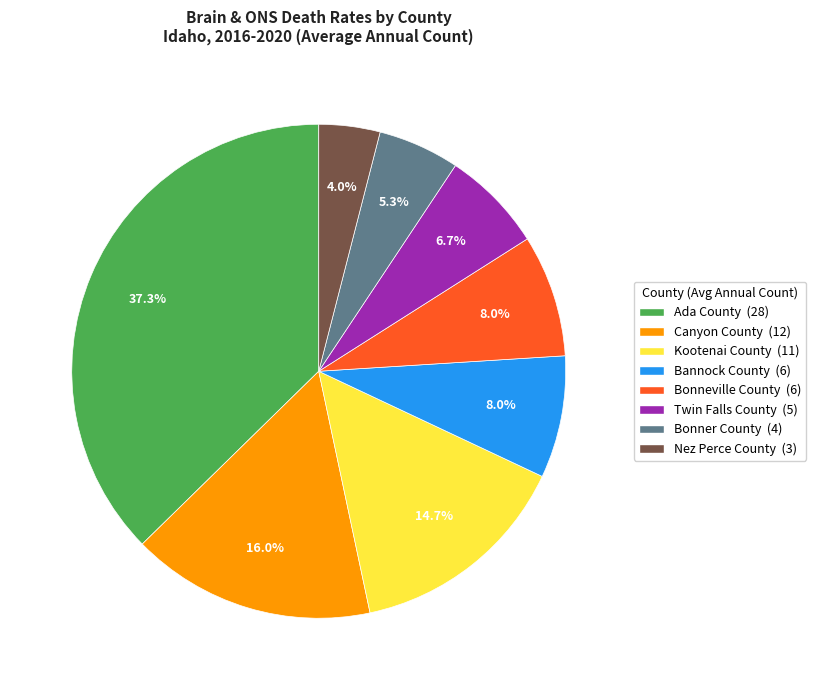

Which slice is the smallest?

Nez Perce County